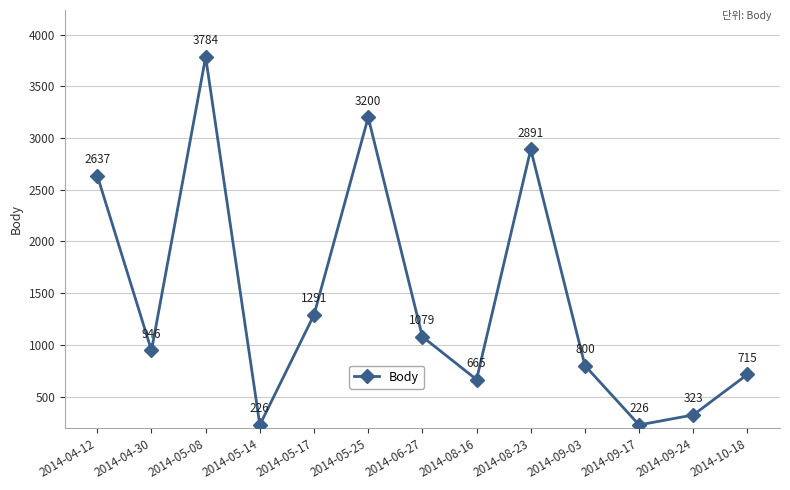

What is the maximum value shown in the chart?

3784